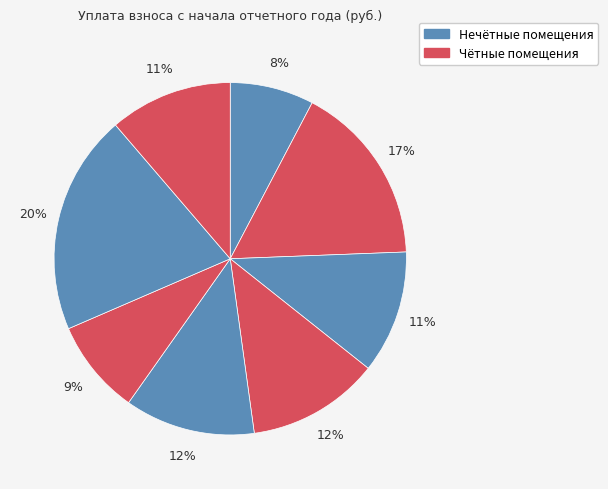

How many slices are in this pie chart?

8